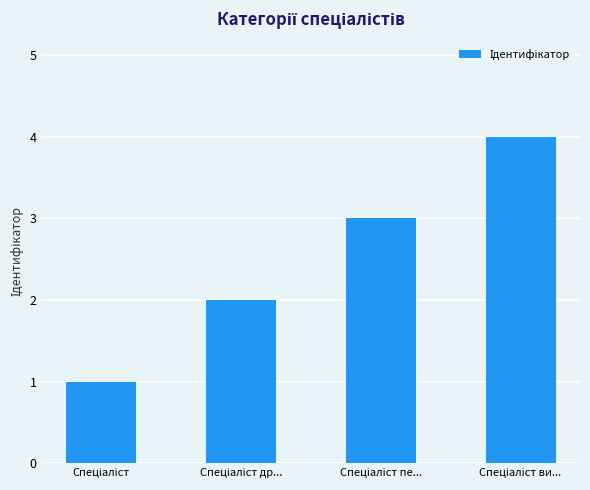

What is the difference between the maximum and minimum values?

3